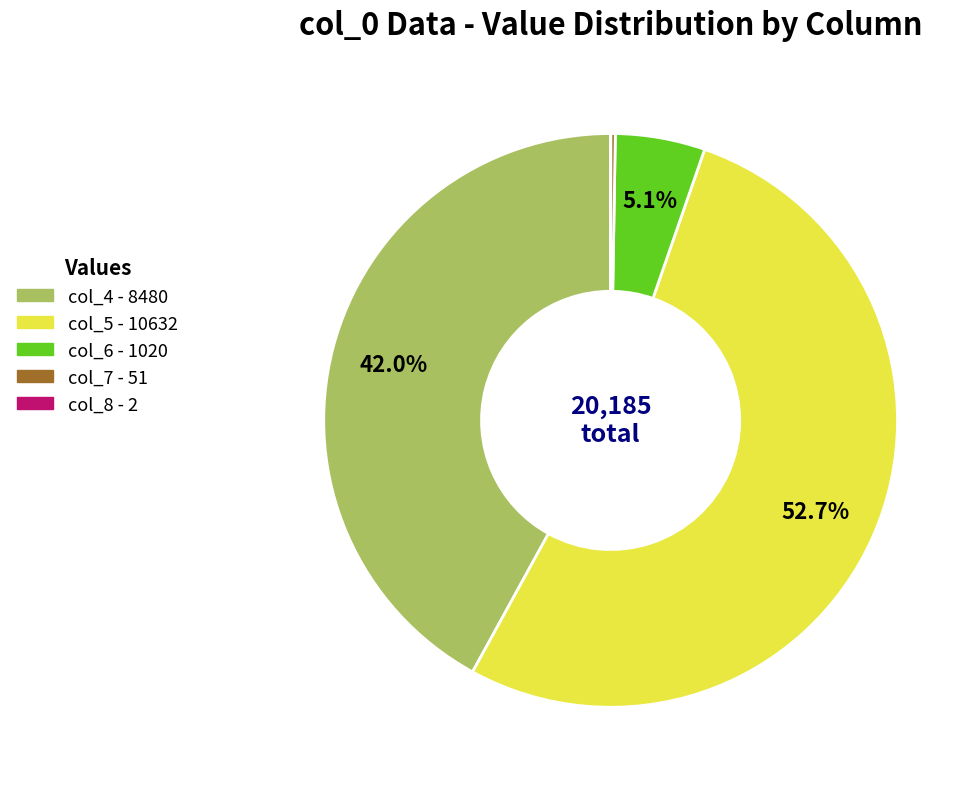

What is the largest slice in the pie chart?

col_5 - 10632